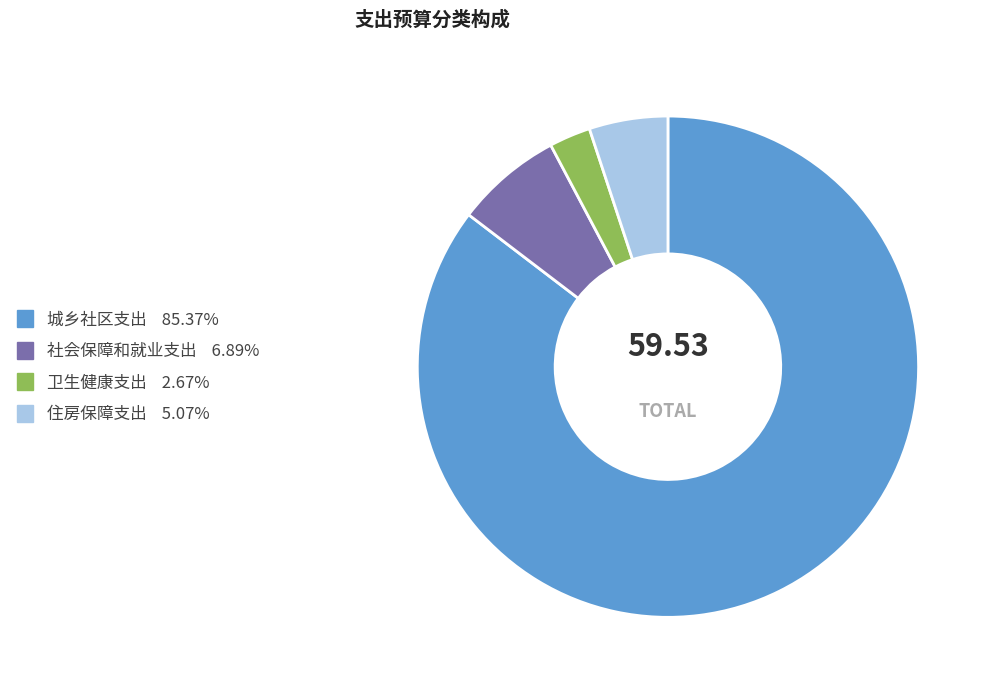

Rank the categories by value from highest to lowest.

城乡社区支出, 社会保障和就业支出, 住房保障支出, 卫生健康支出